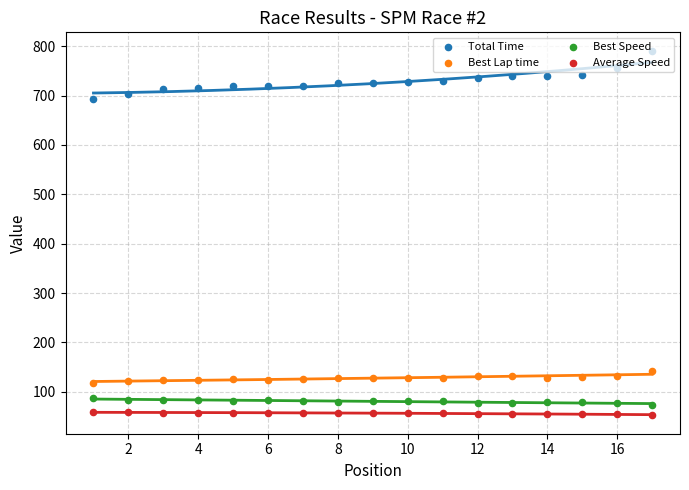

Which series has the largest total across all categories?

Total Time